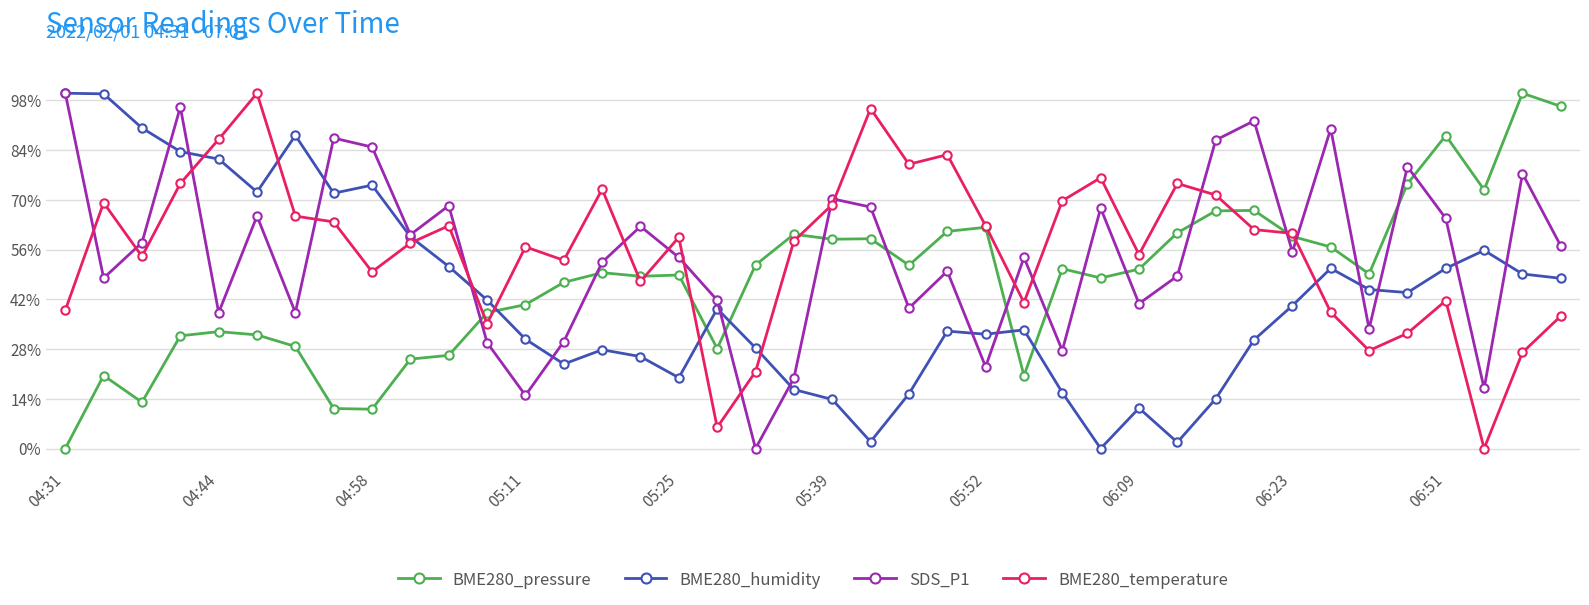

What is the highest value of the BME280_temperature series?

100.0